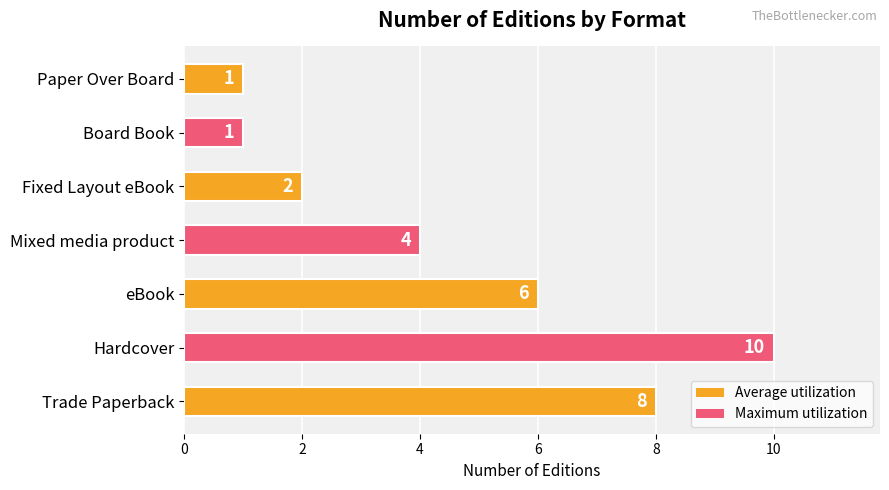

Reading top to bottom, what are all the values shown in this chart?

Paper Over Board=1	Board Book=1	Fixed Layout eBook=2	Mixed media product=4	eBook=6	Hardcover=10	Trade Paperback=8